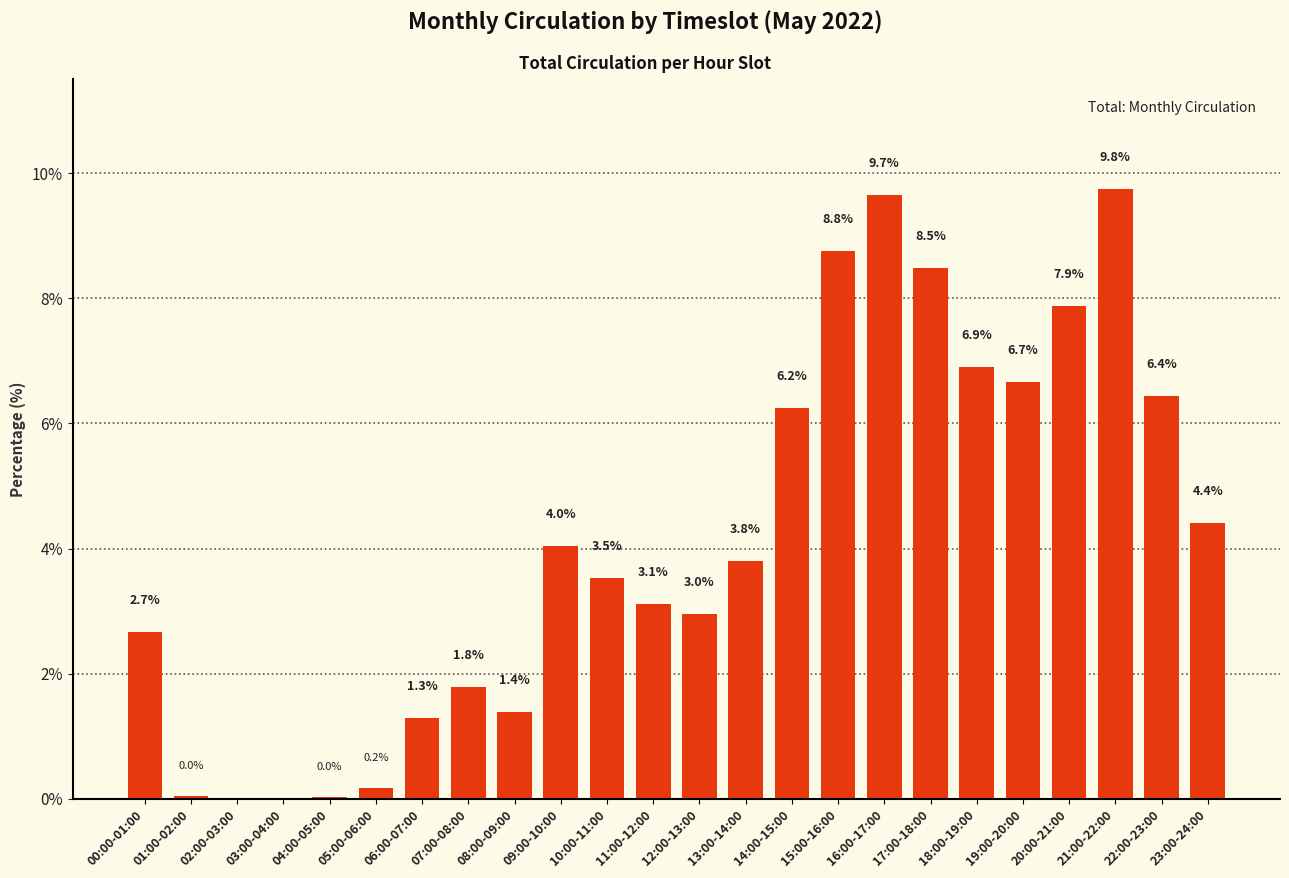

What is the ratio of the value at 00:00-01:00 to the value at 17:00-18:00?

0.3